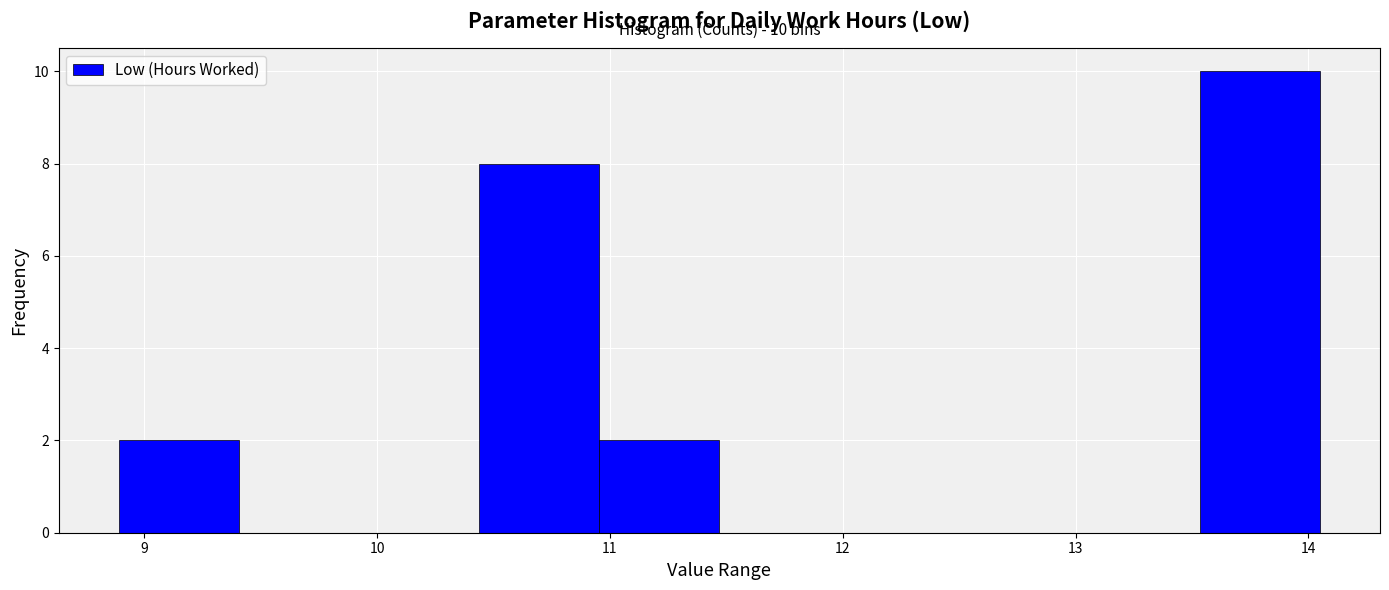

Over which range of the x-axis is the bar tallest?

13.5 to 14.1